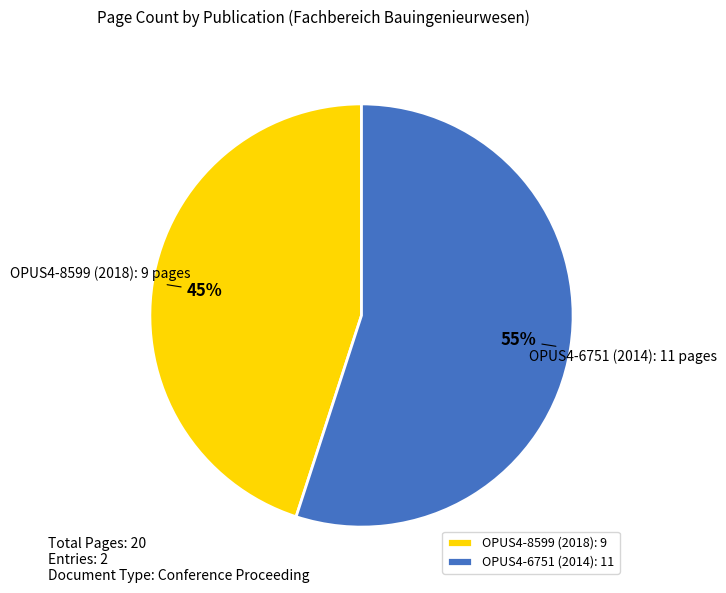

Is there any slice that represents more than half of the pie?

Yes